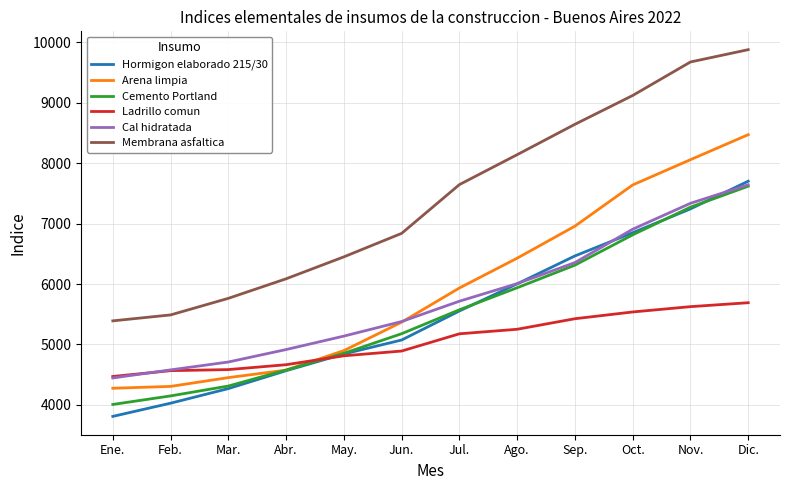

What is the maximum value shown in the chart?

9879.6